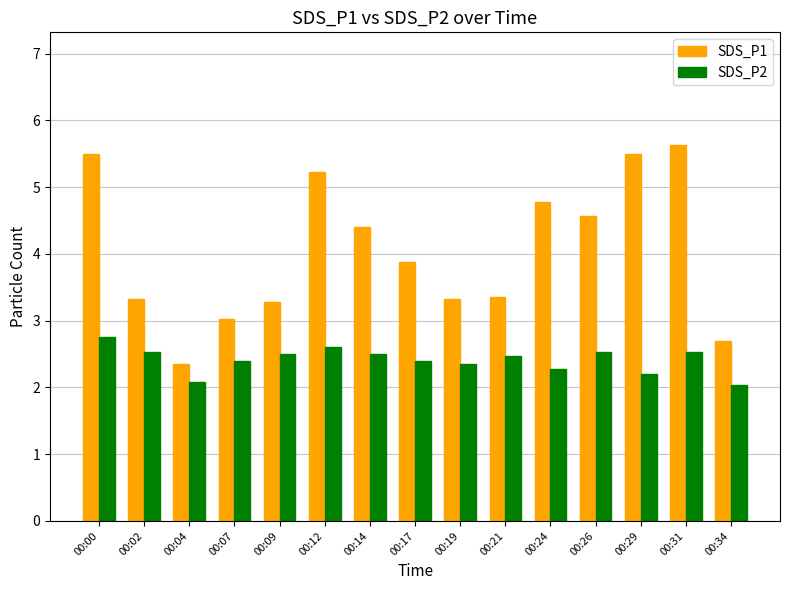

How many data points does each series have?

15